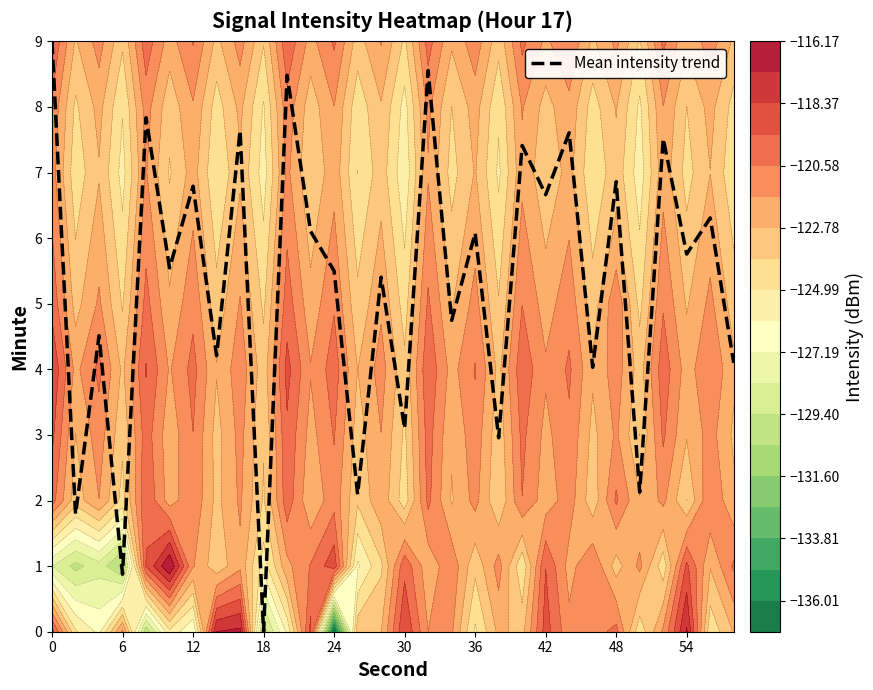

What is the average value?

5.3